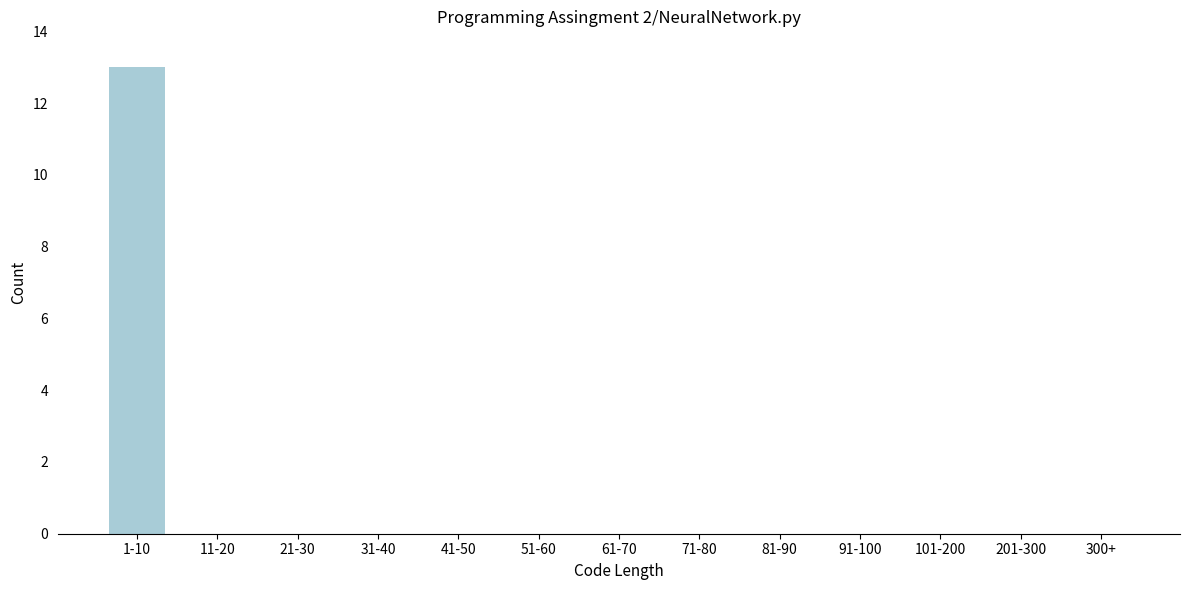

Reading left to right, list all the values displayed in this chart.

1-10=13	11-20=0	21-30=0	31-40=0	41-50=0	51-60=0	61-70=0	71-80=0	81-90=0	91-100=0	101-200=0	201-300=0	300+=0